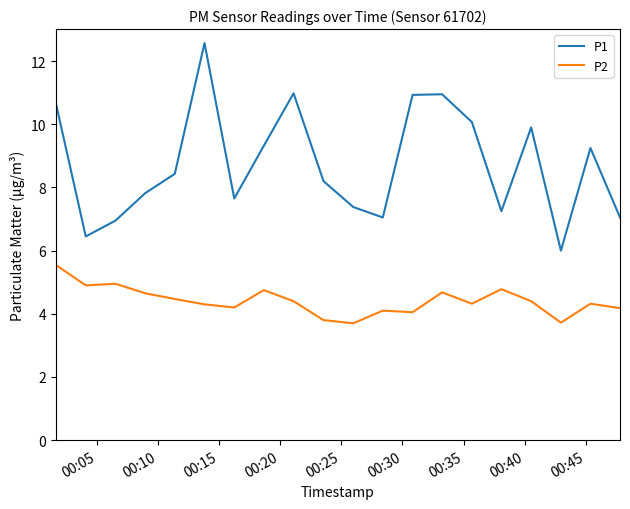

List the series in order of their overall mean, highest first.

P1, P2